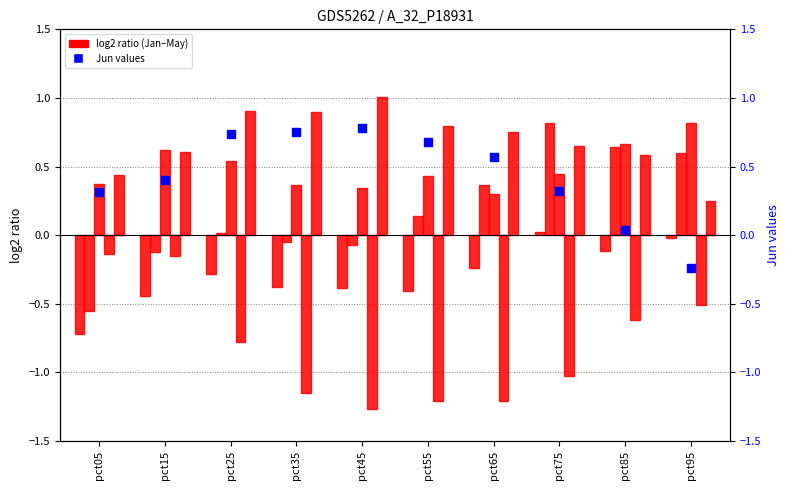

What is the total value across all series at pct45?

0.4